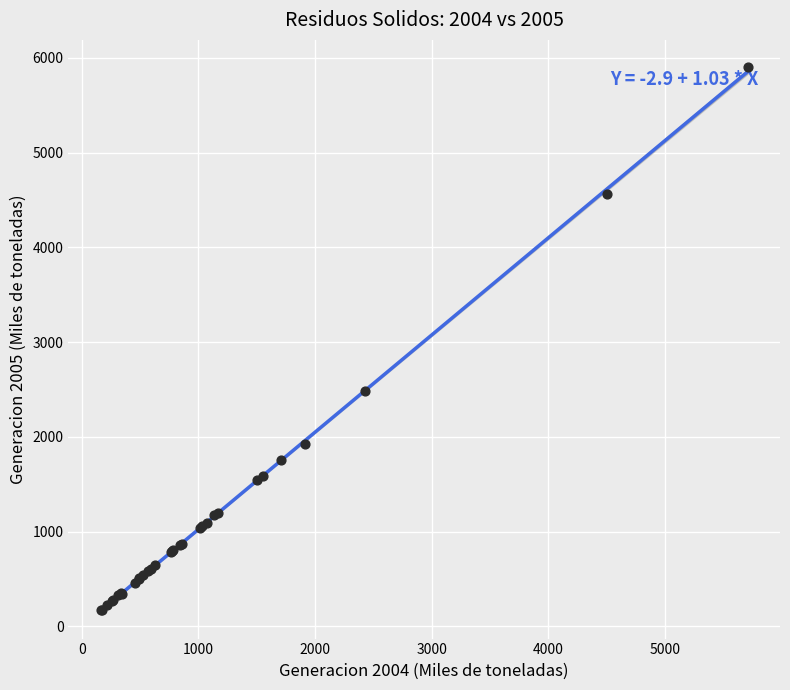

What Y value in the scatter plot is closest to 3035?

2482